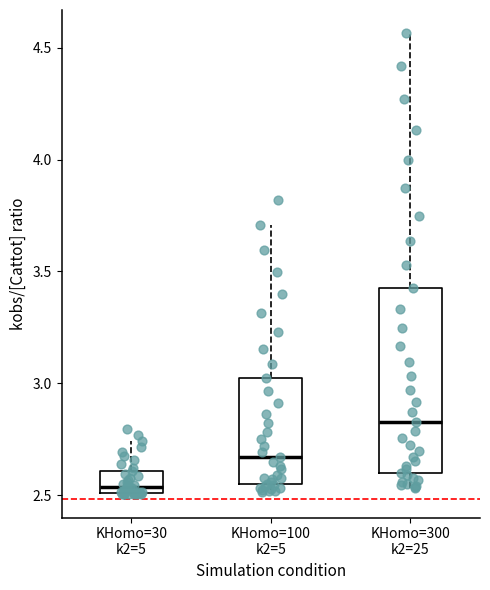

Reading left to right, read every box against the y-axis: the position of its median line, the range the box covers, and the ends of its whiskers. The values are not printed on the chart, so give them approximately, as read against the axis.

KHomo=30 k2=5: median 2.55, box 2.50 to 2.60, whiskers 2.50 to 2.75
KHomo=100 k2=5: median 2.65, box 2.55 to 3.00, whiskers 2.50 to 3.70
KHomo=300 k2=25: median 2.85, box 2.60 to 3.45, whiskers 2.55 to 4.55